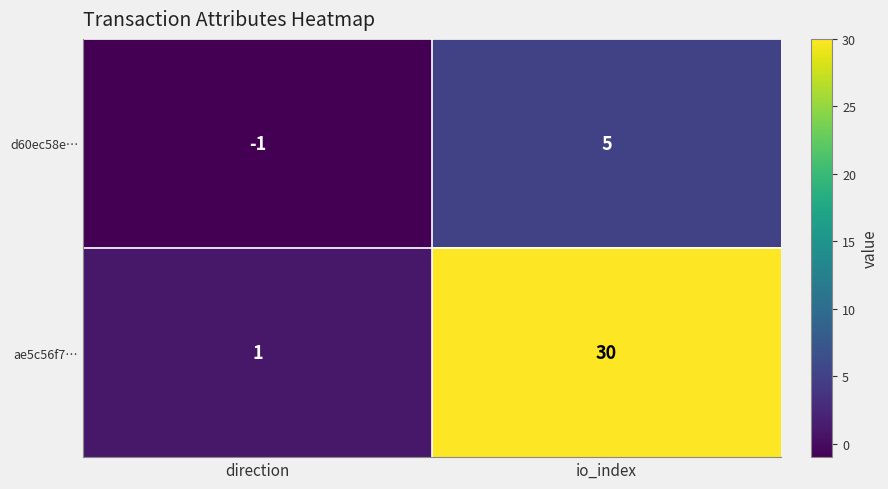

At which category is the sum across all series the highest?

io_index